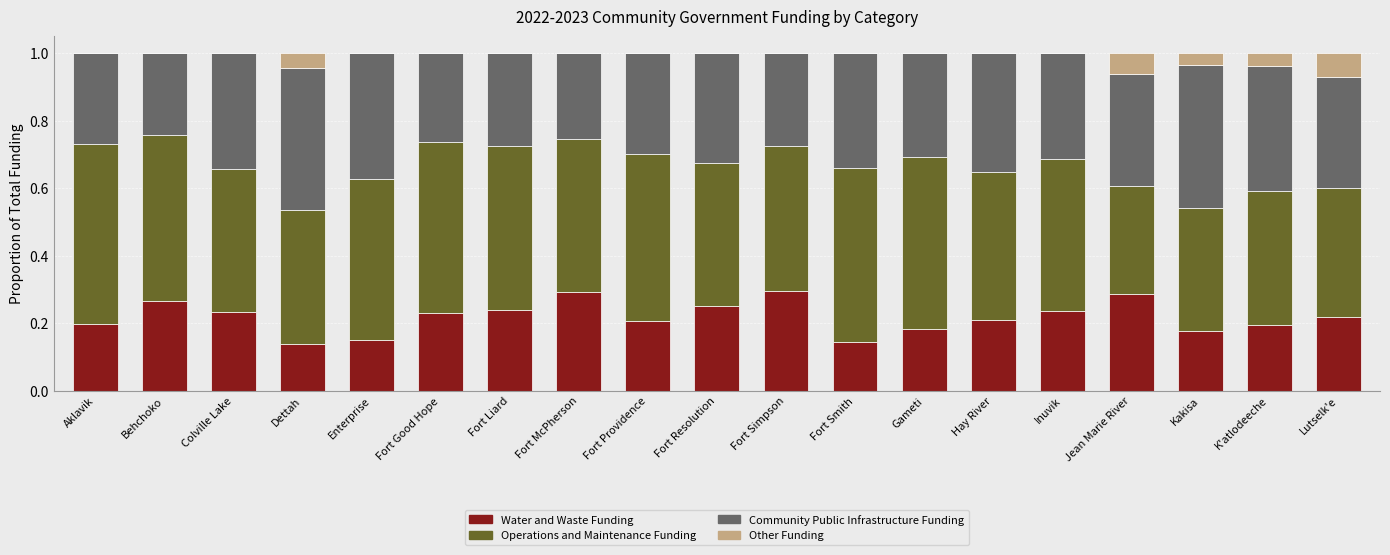

The Water and Waste Funding series shows 0.2 at Dettah. True or false?

False